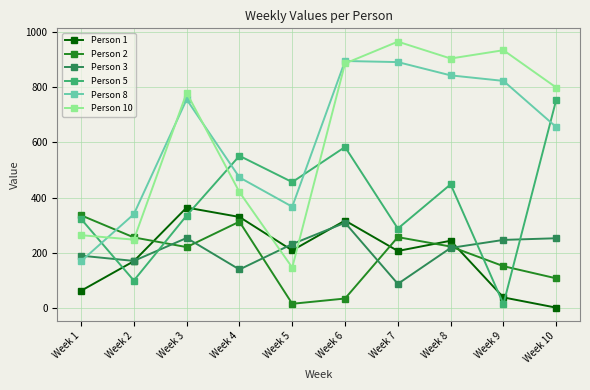

Which category has the highest value in the Person 5 series?

Week 10